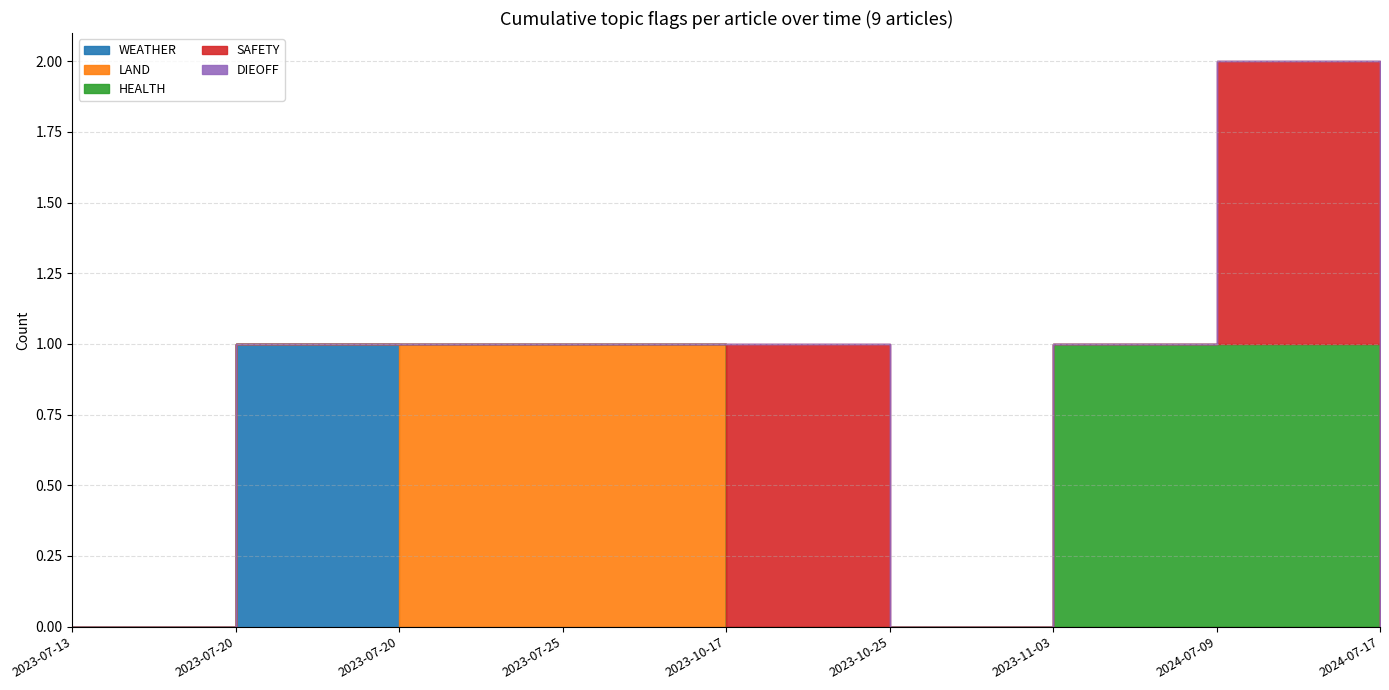

How many lines are shown in the chart?

5